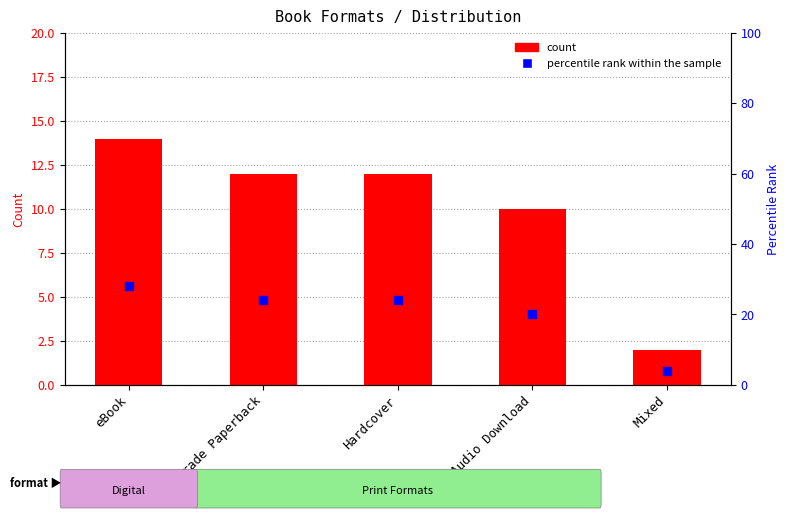

At how many categories does at least one series exceed 7?

4